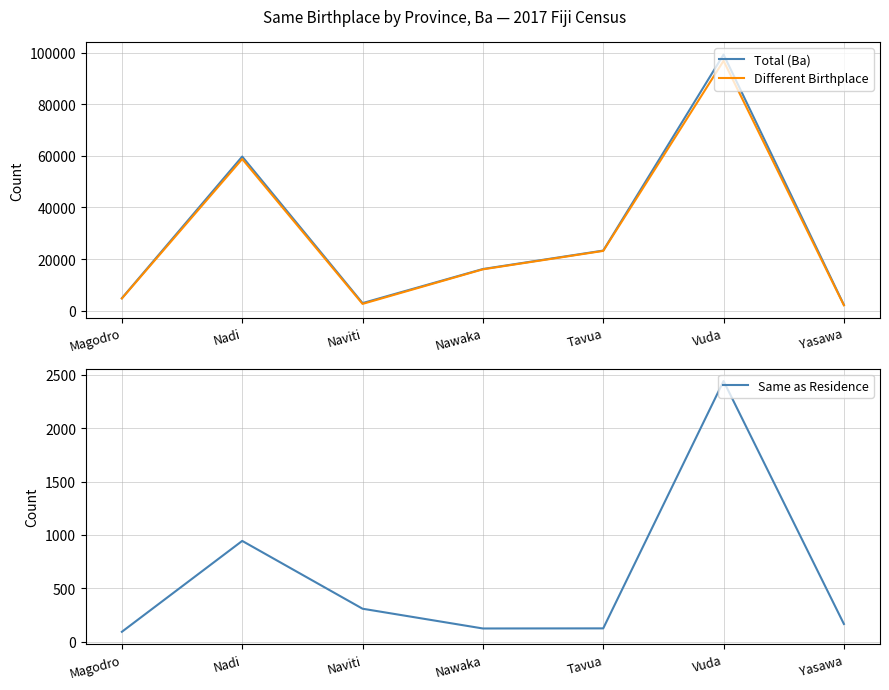

In Different Birthplace, how many points are higher than both neighbors (excluding endpoints)?

2